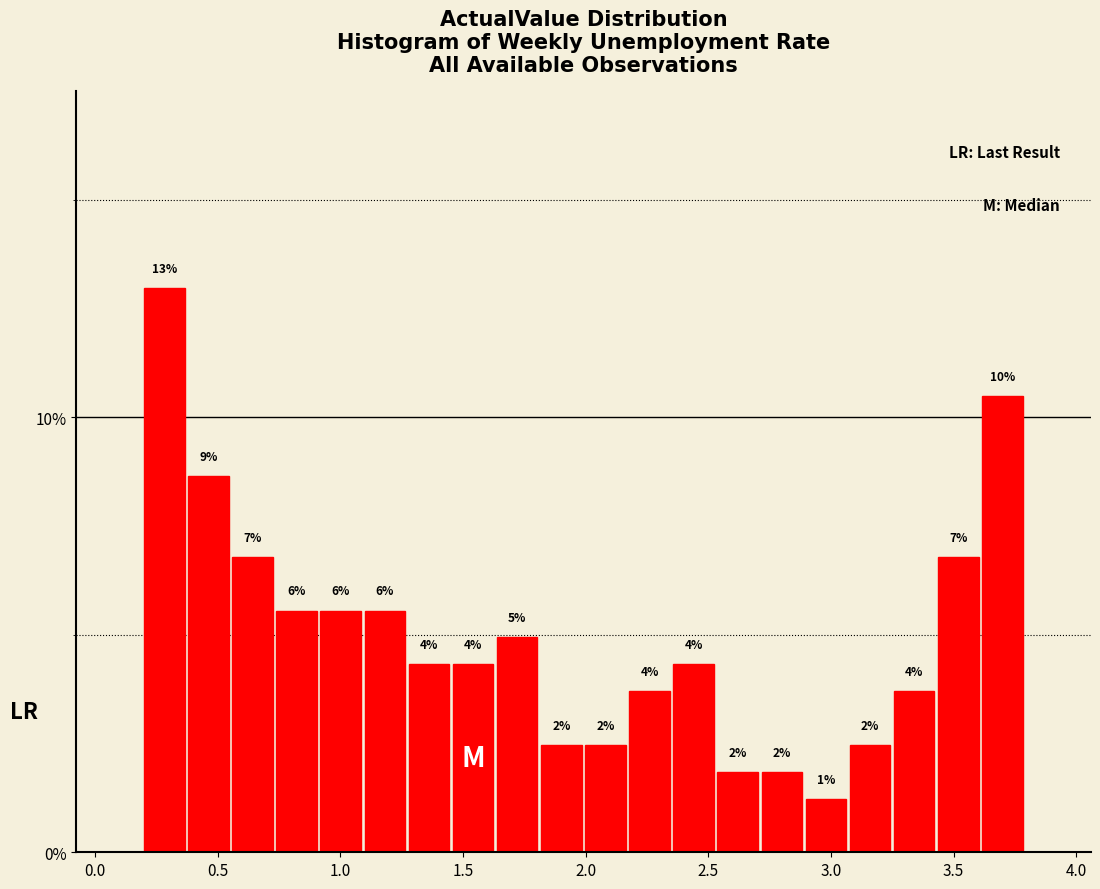

Around what value on the x-axis is the tallest bar? Give the approximate position of its centre, as read against the axis.

0.30